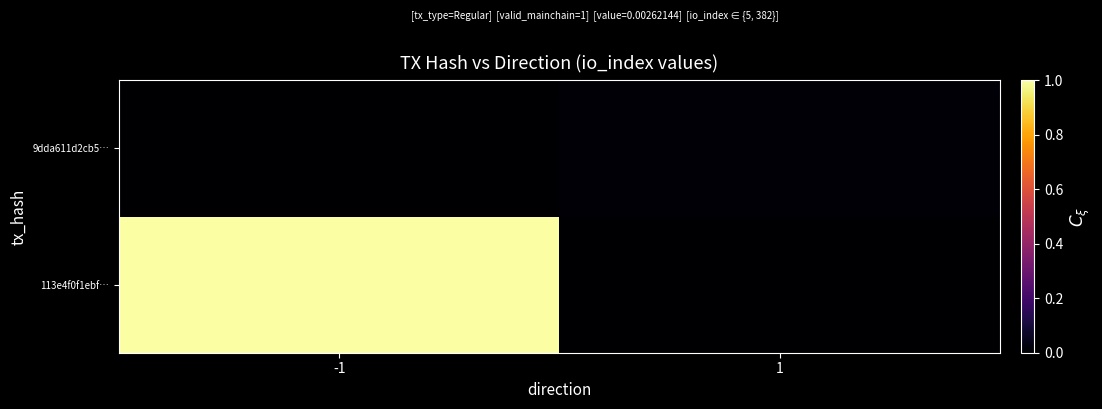

Rank the series at 1 from lowest to highest value.

113e4f0f1ebf…, 9dda611d2cb5…